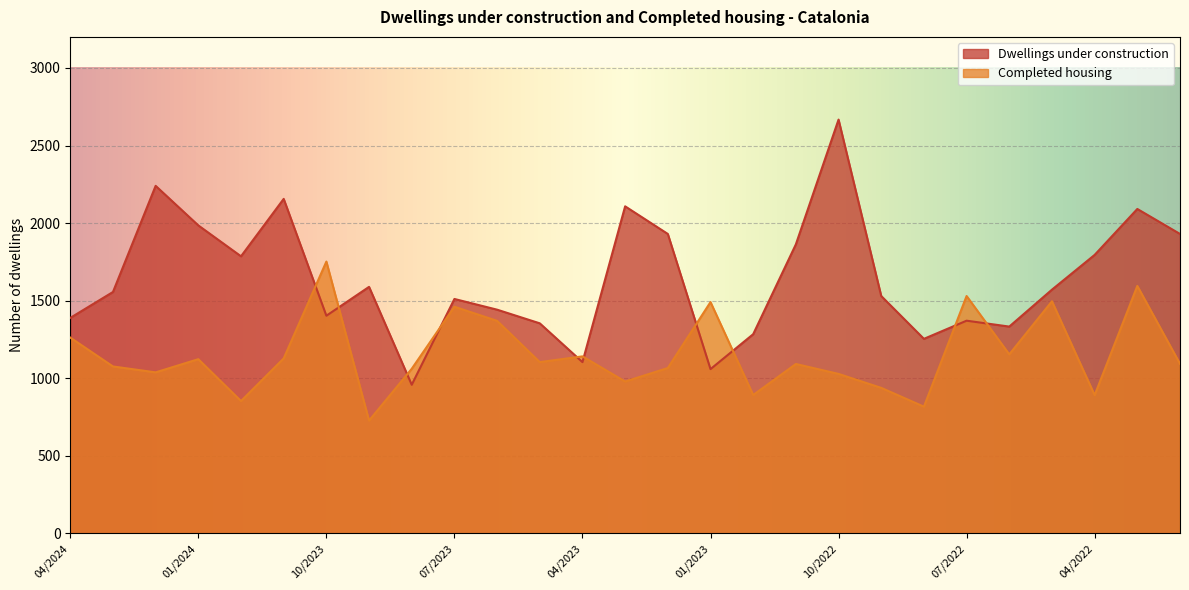

Reading right to left, list all the values displayed in this chart.

Dwellings under construction: 1930	2091	1795	1571	1333	1371	1254	1530	2667	1863	1284	1059	1930	2108	1104	1354	1442	1511	958	1589	1403	2156	1786	1985	2240	1556	1389
Completed housing: 1093	1595	891	1496	1154	1530	817	938	1028	1092	892	1491	1066	979	1141	1104	1370	1461	1061	727	1752	1128	853	1123	1038	1076	1262